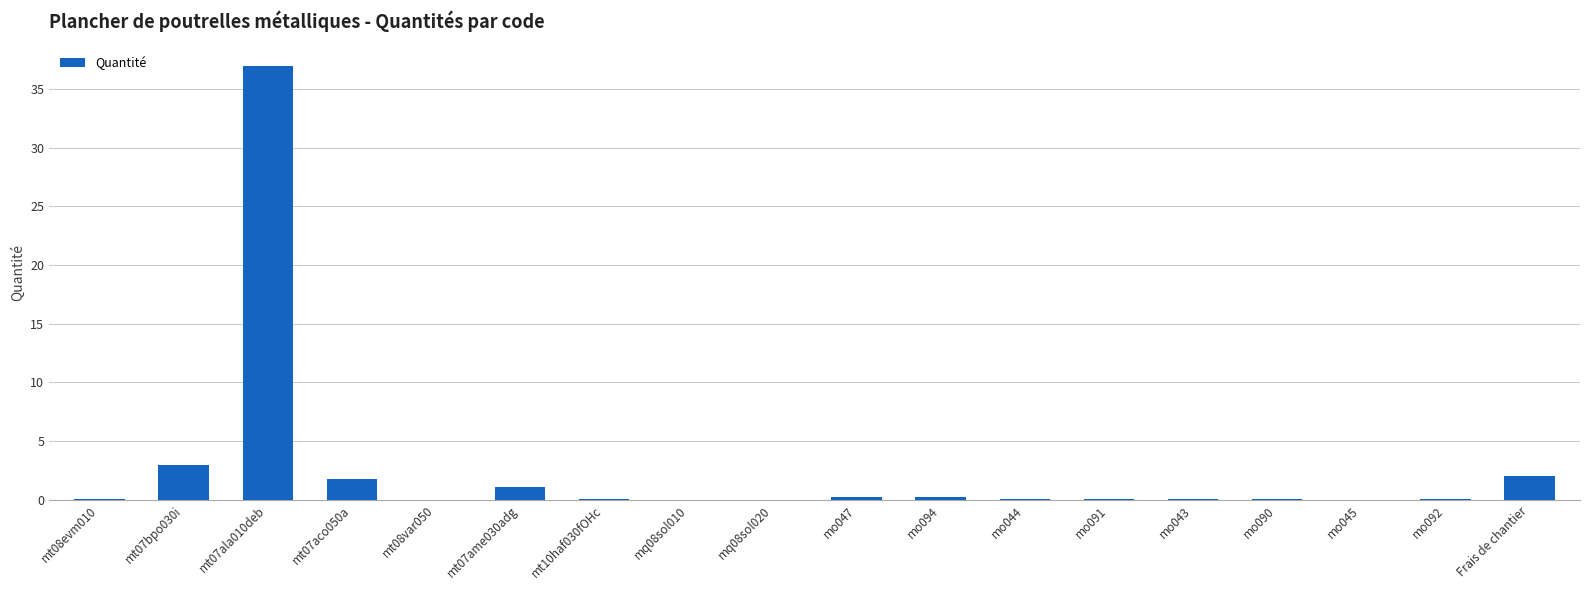

Where is the data nearest to the value 18?

mt07bpo030i